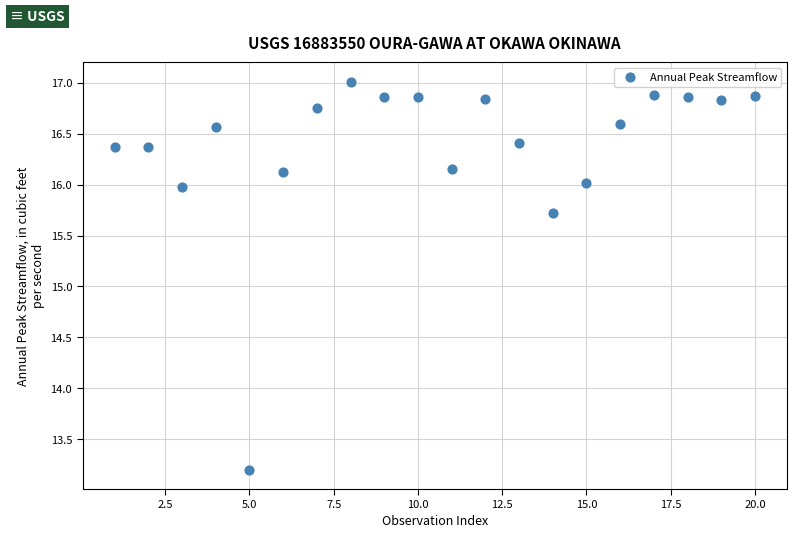

What Y value in the scatter plot is closest to 15?

15.7